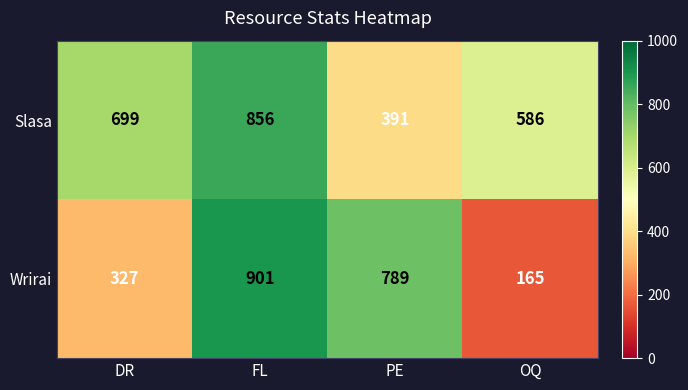

What is the difference between the maximum and minimum values in the Slasa series?

465